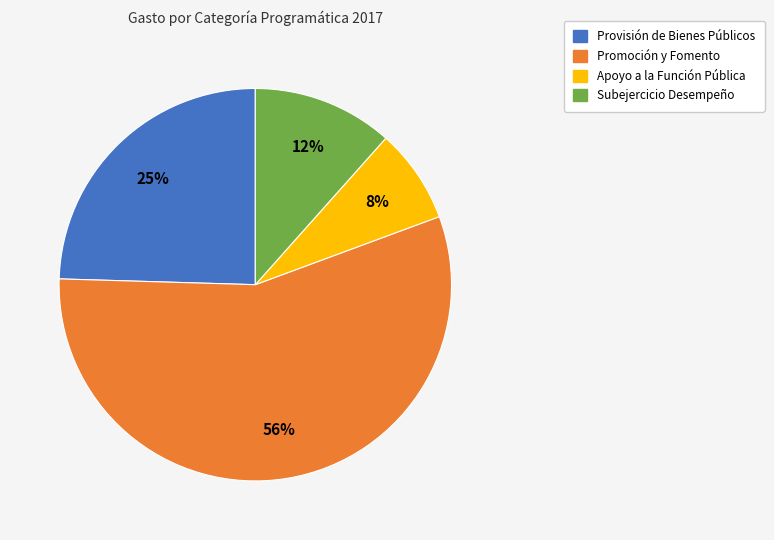

Rank the categories by value from highest to lowest.

Promoción y Fomento, Provisión de Bienes Públicos, Subejercicio Desempeño, Apoyo a la Función Pública